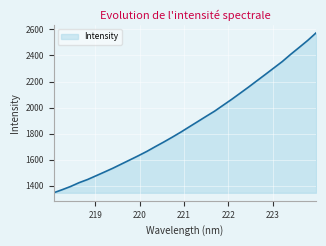

What is the difference between the maximum and minimum values?

1227.4